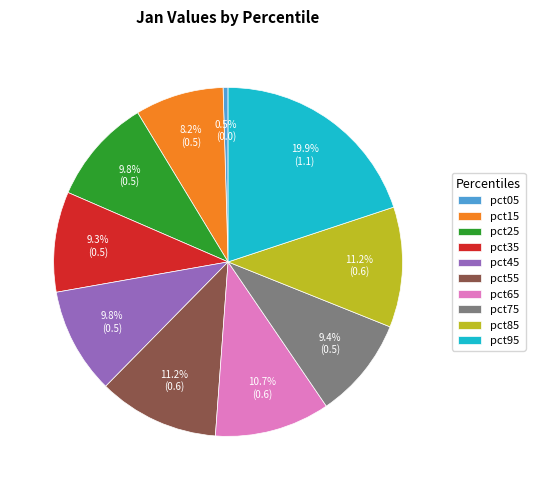

Which slice is the largest?

pct95